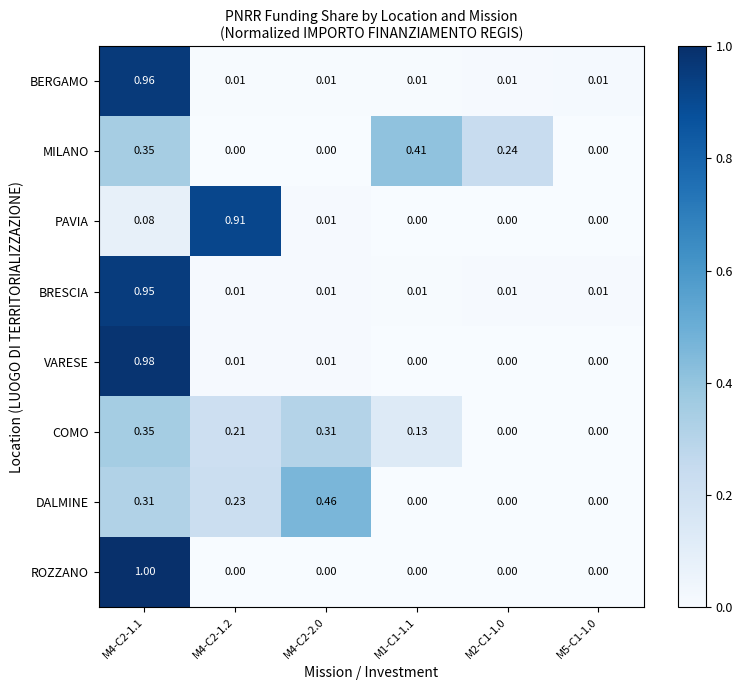

Rank the series by their maximum value, from highest to lowest.

ROZZANO, VARESE, BERGAMO, BRESCIA, PAVIA, DALMINE, MILANO, COMO